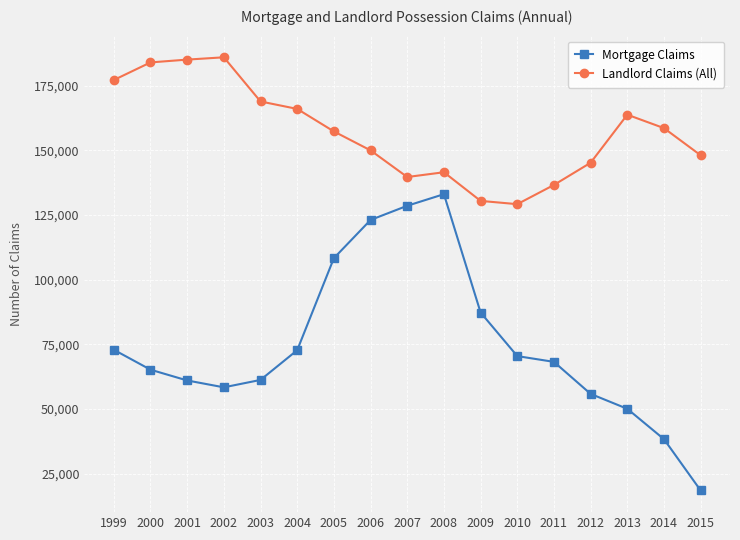

The Landlord Claims (All) series shows 130404 at 2009. True or false?

True